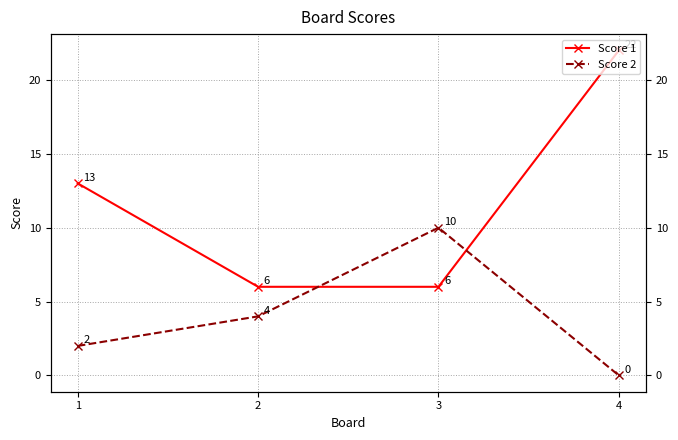

Rank the categories by Score 1 value from highest to lowest.

4, 1, 2, 3